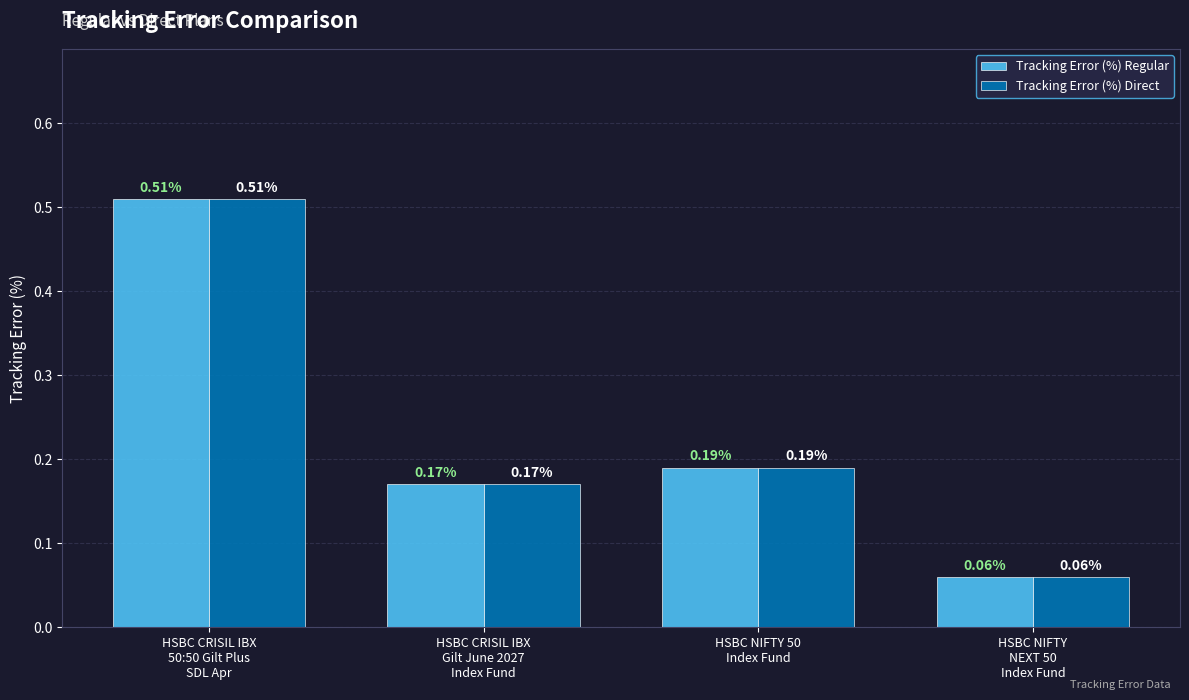

At how many categories does at least one series exceed 0?

4